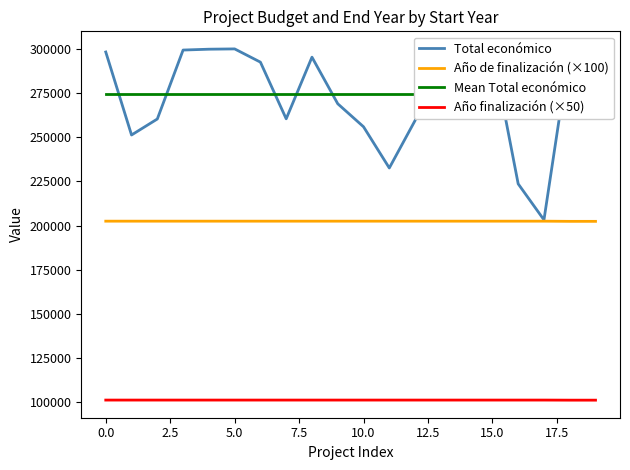

Is this an area chart (filled region under the line)?

No